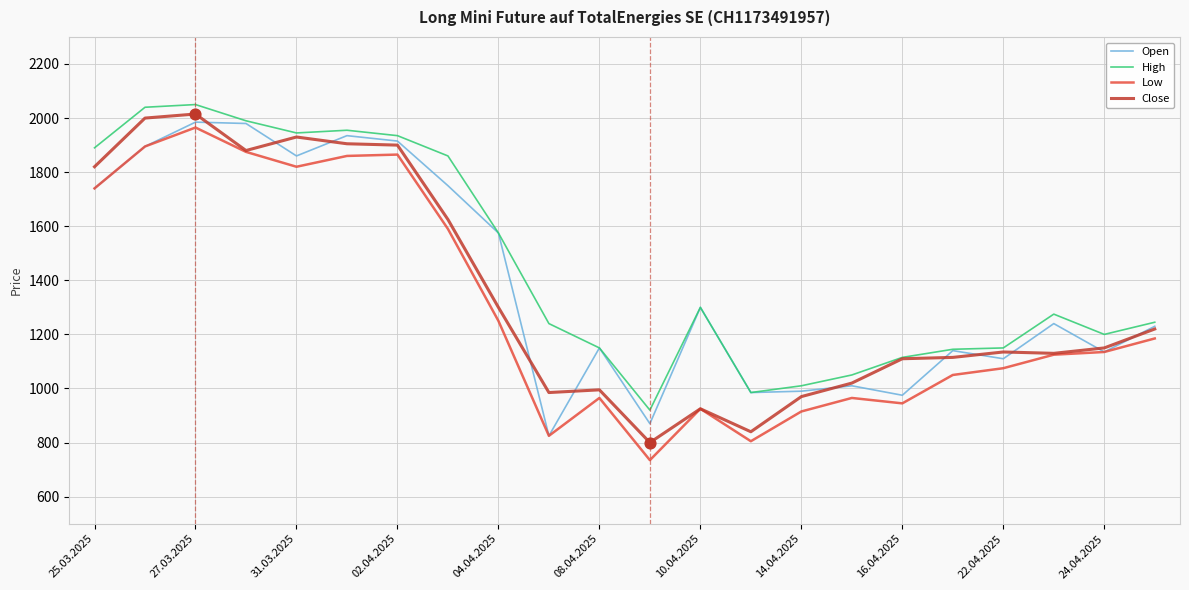

True or false: Low and High cross at least once.

False